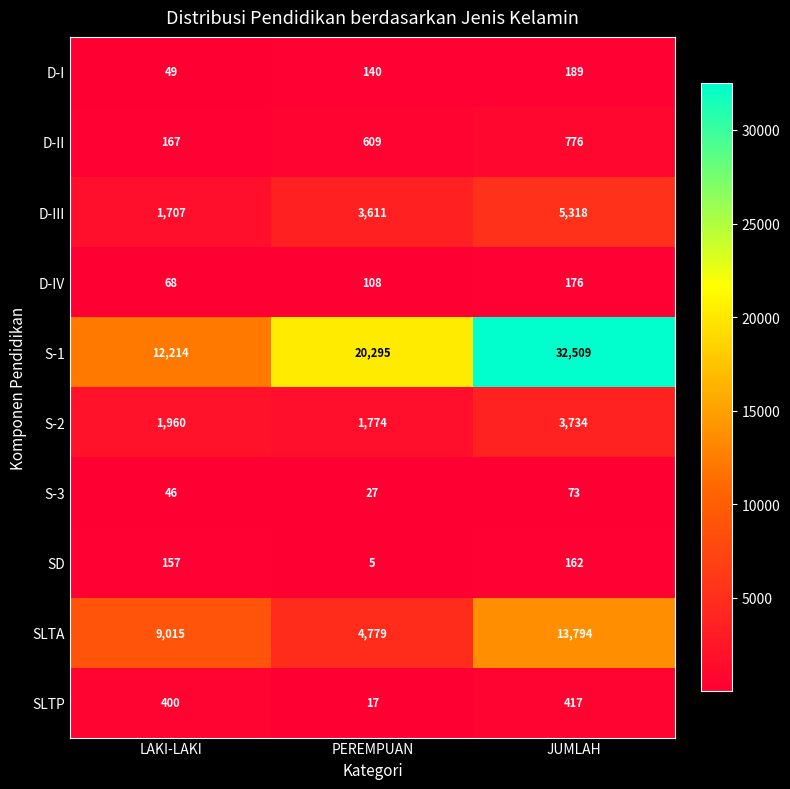

Count the D-II values in the range 167 to 776.

3